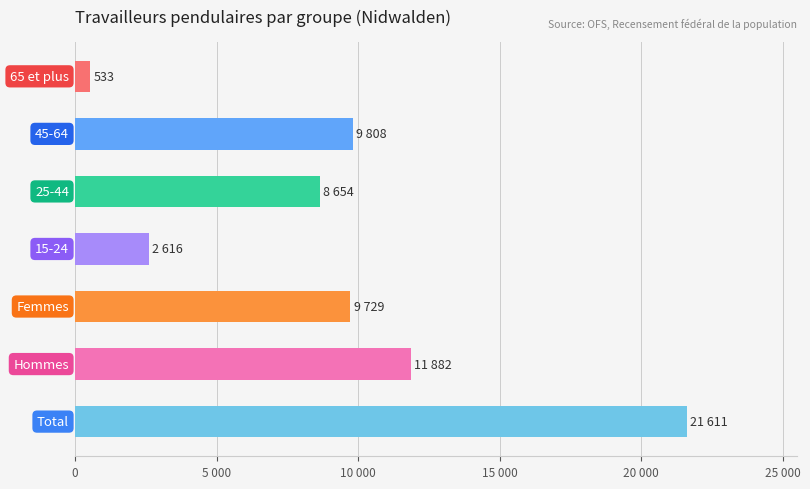

Are the bars horizontal?

Yes